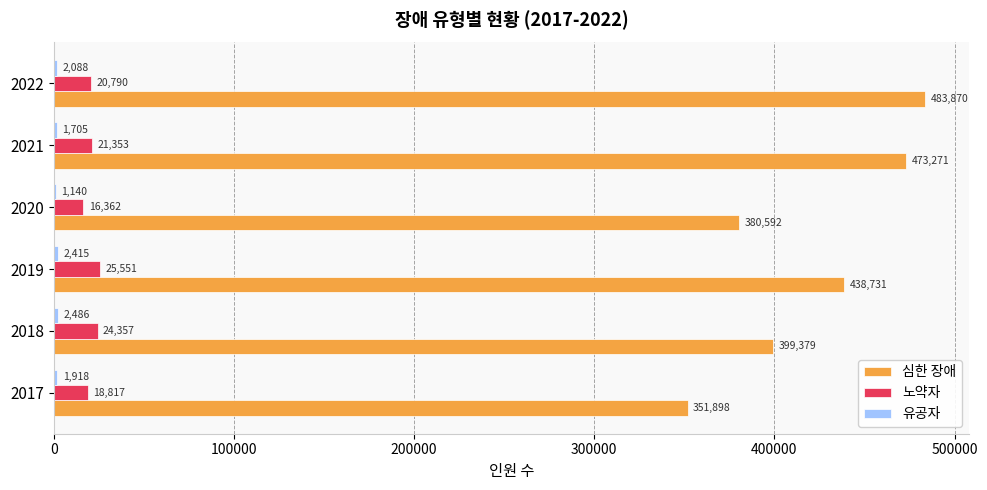

What is the maximum value for 심한 장애?

483870